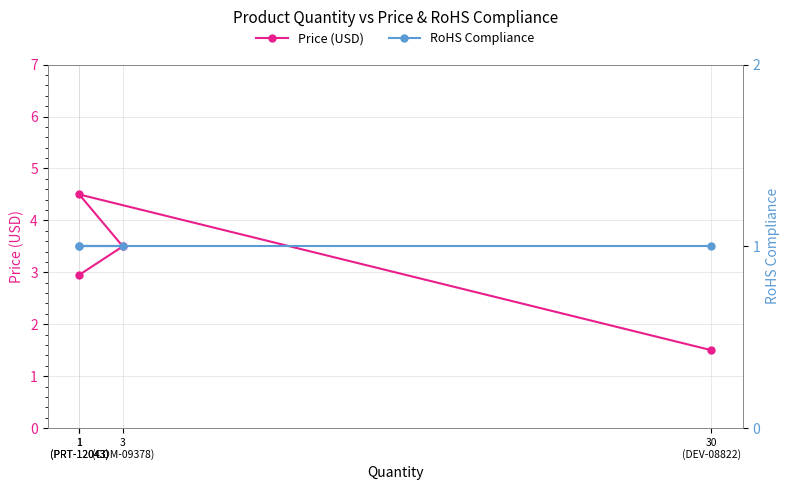

How many lines are shown in the chart?

2